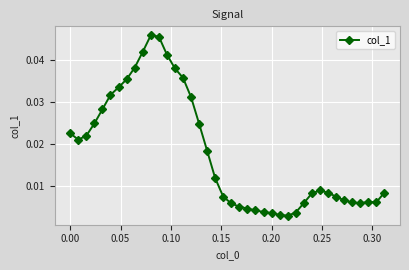

What is the sum of all values?

0.7